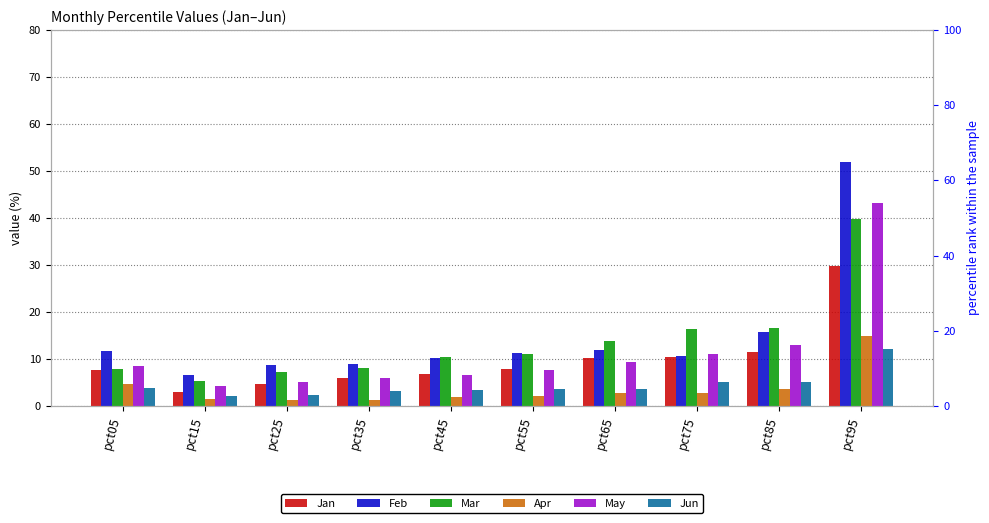

Between pct15 and pct45, which series saw the biggest shift?

Mar